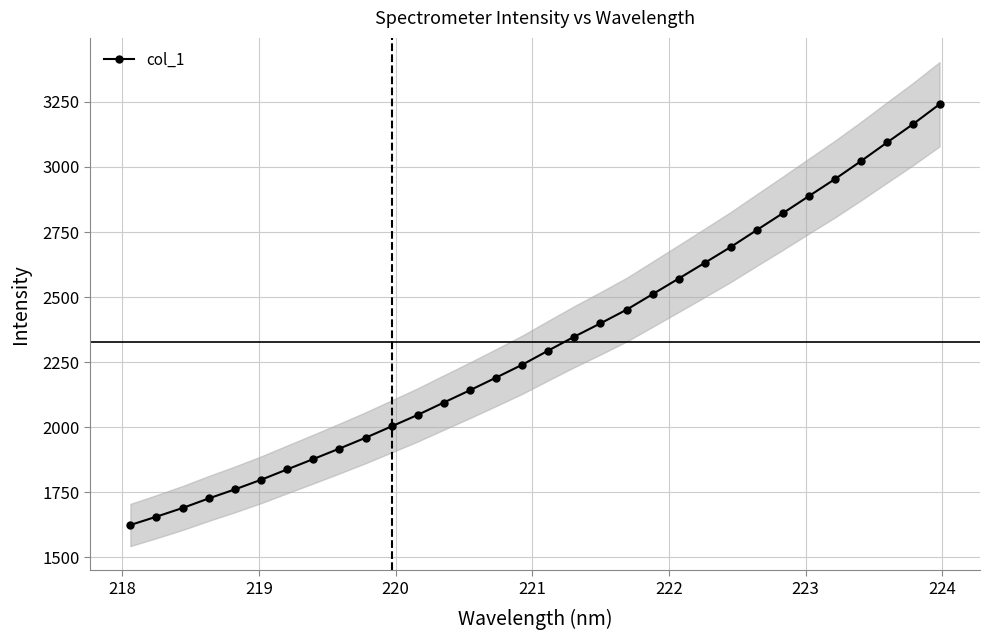

True or false: the data has more than 2 interior local peaks.

False